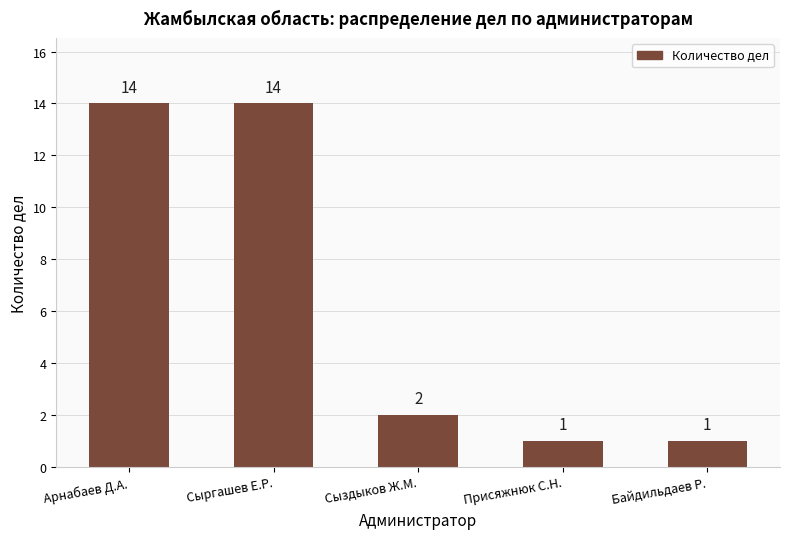

The value at Присяжнюк С.Н. is 1. True or false?

True